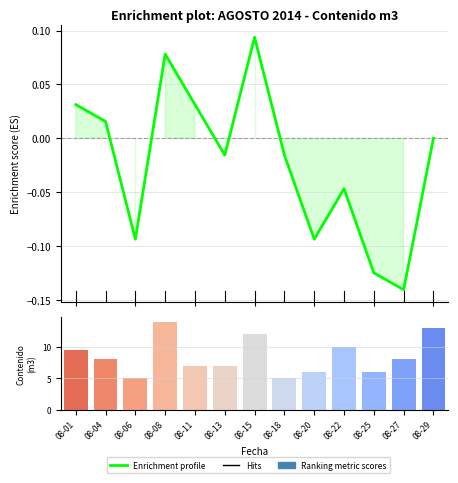

What is the minimum value for Enrichment profile?

-0.1